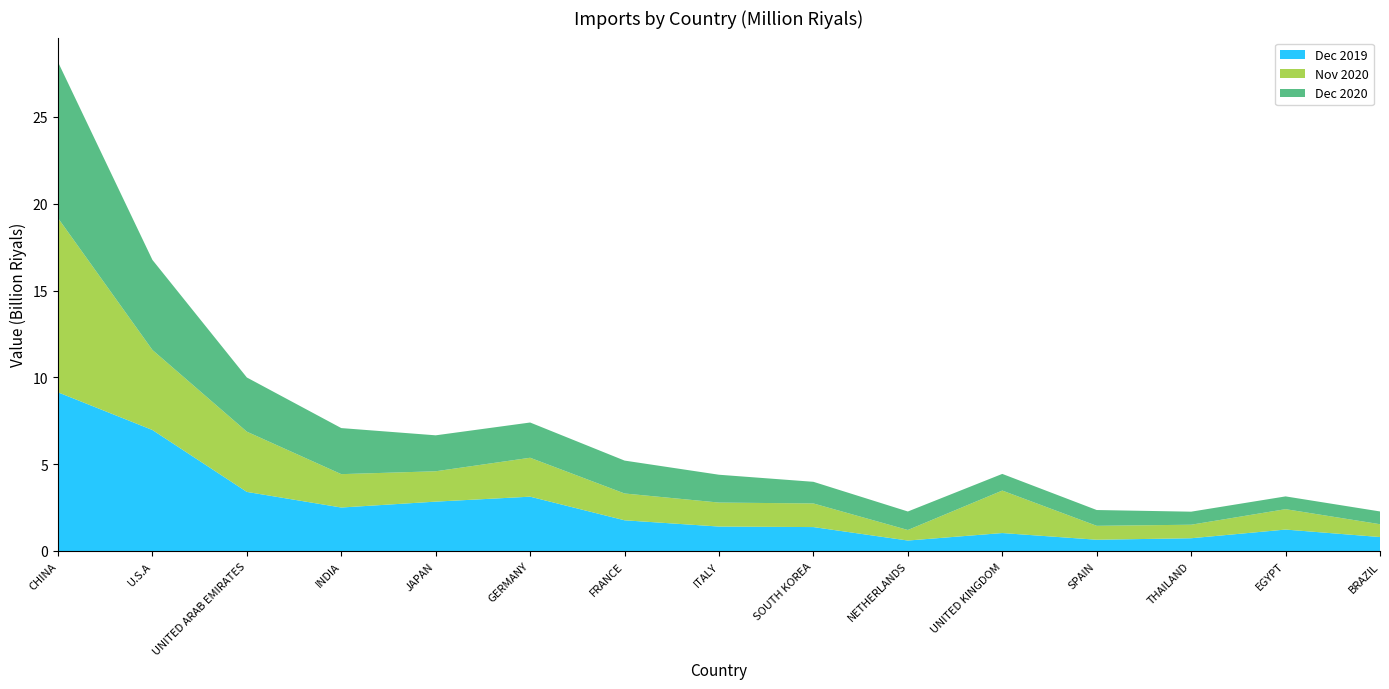

Reading right to left, transcribe all the data shown in this chart.

Dec 2019: BRAZIL=804.1	EGYPT=1234.6	THAILAND=734.4	SPAIN=648.5	UNITED KINGDOM=1034.0	NETHERLANDS=602.6	SOUTH KOREA=1377.8	ITALY=1407.6	FRANCE=1768.7	GERMANY=3128.5	JAPAN=2843.3	INDIA=2503.8	UNITED ARAB EMIRATES=3402.9	U.S.A=6968.3	CHINA=9138.1
Nov 2020: BRAZIL=738.6	EGYPT=1174.7	THAILAND=778.8	SPAIN=801.3	UNITED KINGDOM=2446.5	NETHERLANDS=607.2	SOUTH KOREA=1360.4	ITALY=1381.4	FRANCE=1543.6	GERMANY=2241.2	JAPAN=1748.5	INDIA=1922.1	UNITED ARAB EMIRATES=3468.8	U.S.A=4609.7	CHINA=10035.8
Dec 2020: BRAZIL=735.1	EGYPT=735.2	THAILAND=751.2	SPAIN=909.7	UNITED KINGDOM=958.9	NETHERLANDS=1065.2	SOUTH KOREA=1246.2	ITALY=1602.5	FRANCE=1894.3	GERMANY=2029.7	JAPAN=2069.8	INDIA=2652.6	UNITED ARAB EMIRATES=3120.5	U.S.A=5185.2	CHINA=8984.8